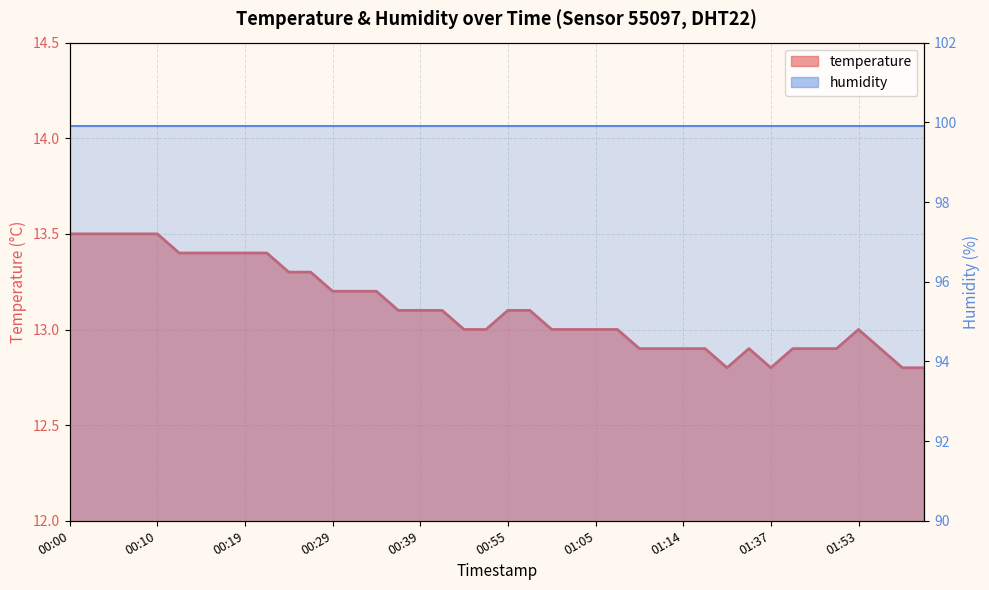

What is the value of the humidity line point at the 23rd from the left?

99.9